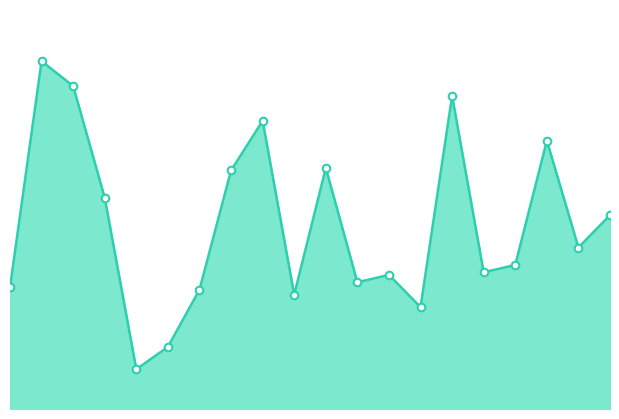

How many lines are shown in the chart?

1